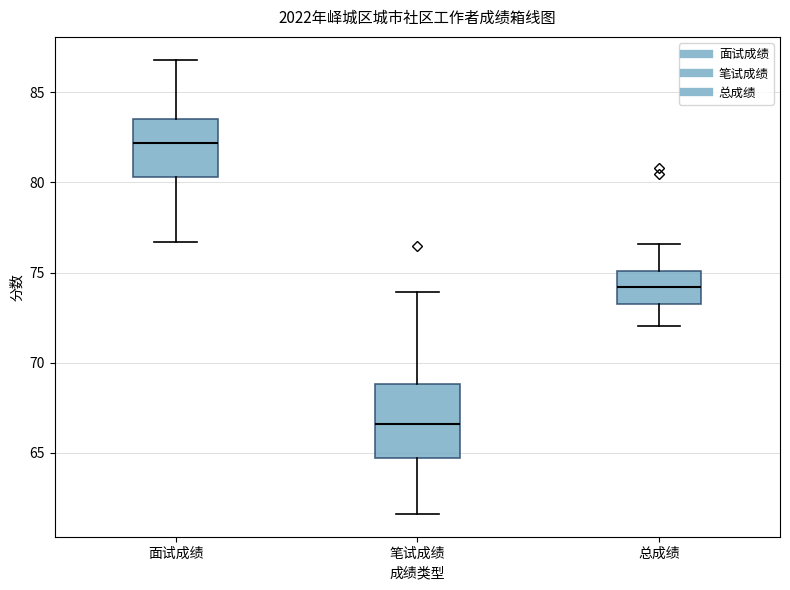

Which box's median line is the lowest?

笔试成绩